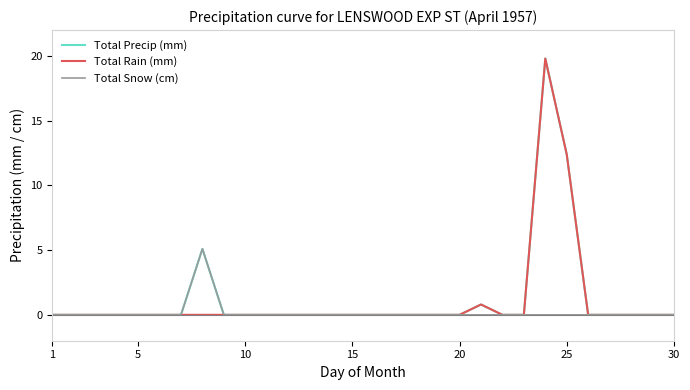

What is the highest value of the Total Rain (mm) series?

19.8